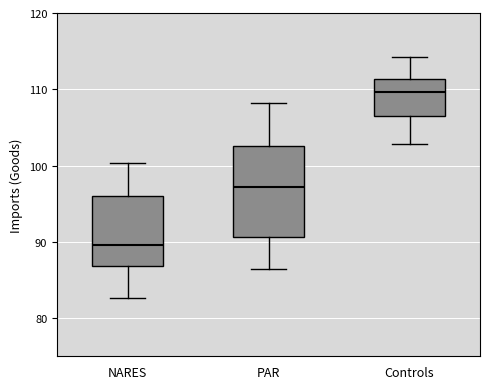

Which box is the tallest, from its lower edge to its upper edge?

PAR